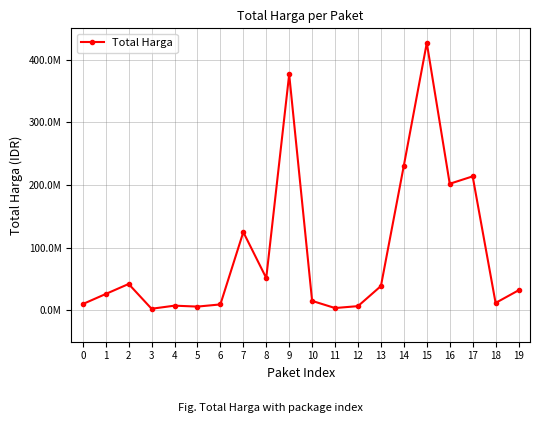

Approximately how many times larger is the value at 12 compared to 5?

1.1